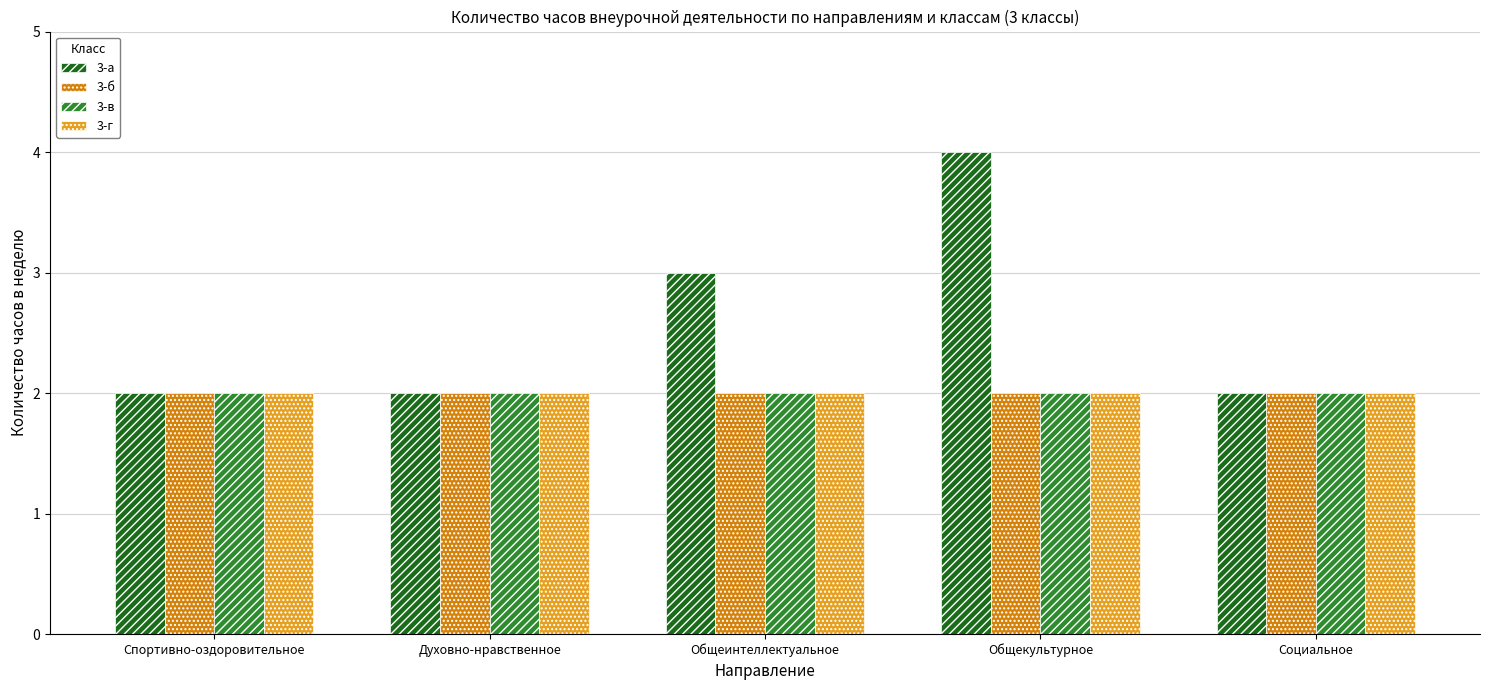

What is the value of the 3-г bar at the 3rd from the left?

2